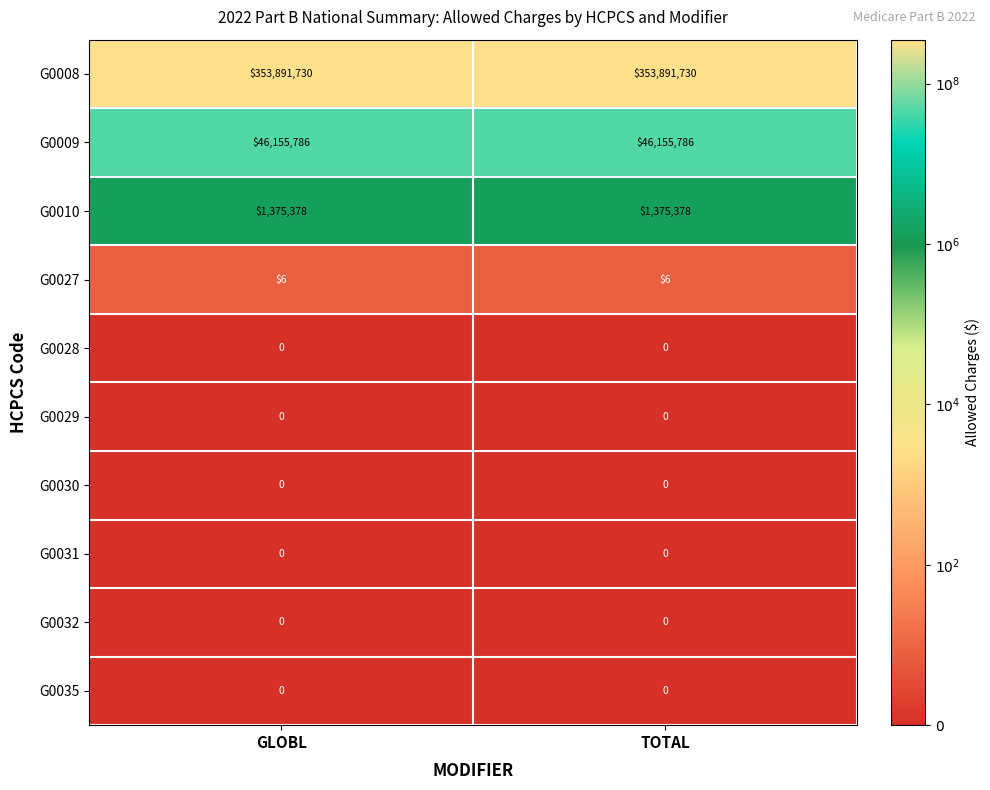

What is the total value across all series at TOTAL?

401422900